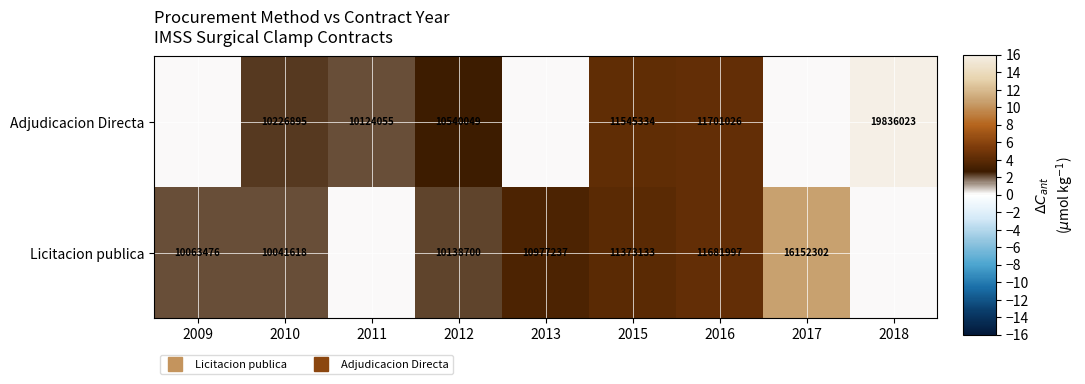

At which label does Adjudicacion Directa first exceed 2?

2010